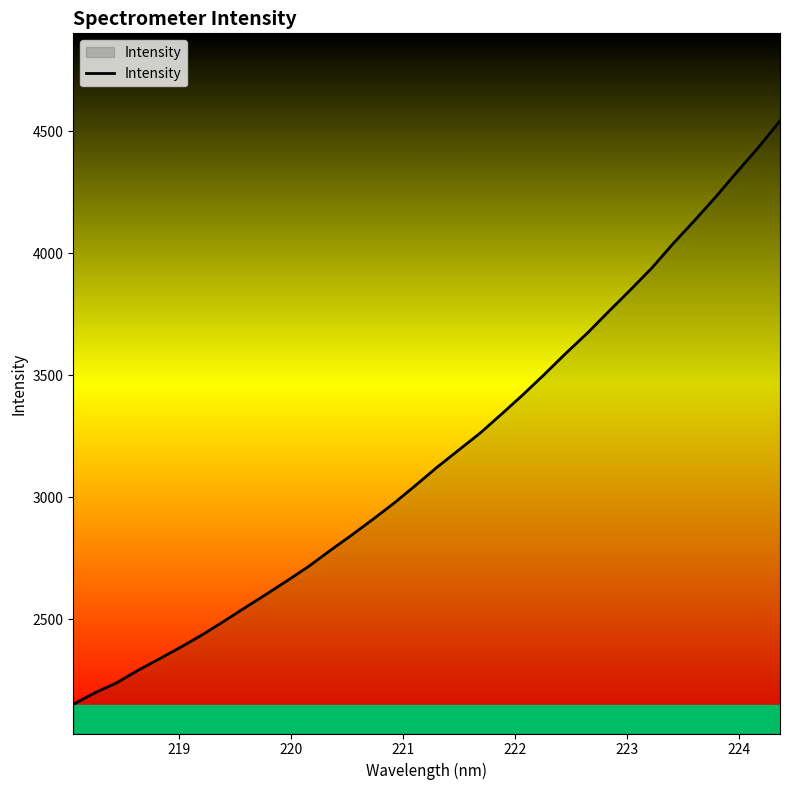

What is the difference between the maximum and minimum values?

2391.7